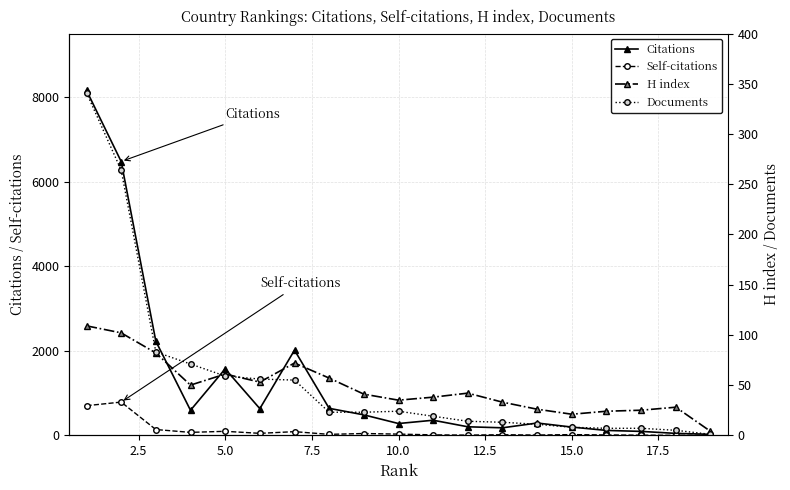

How many times do Documents and H index cross each other?

3